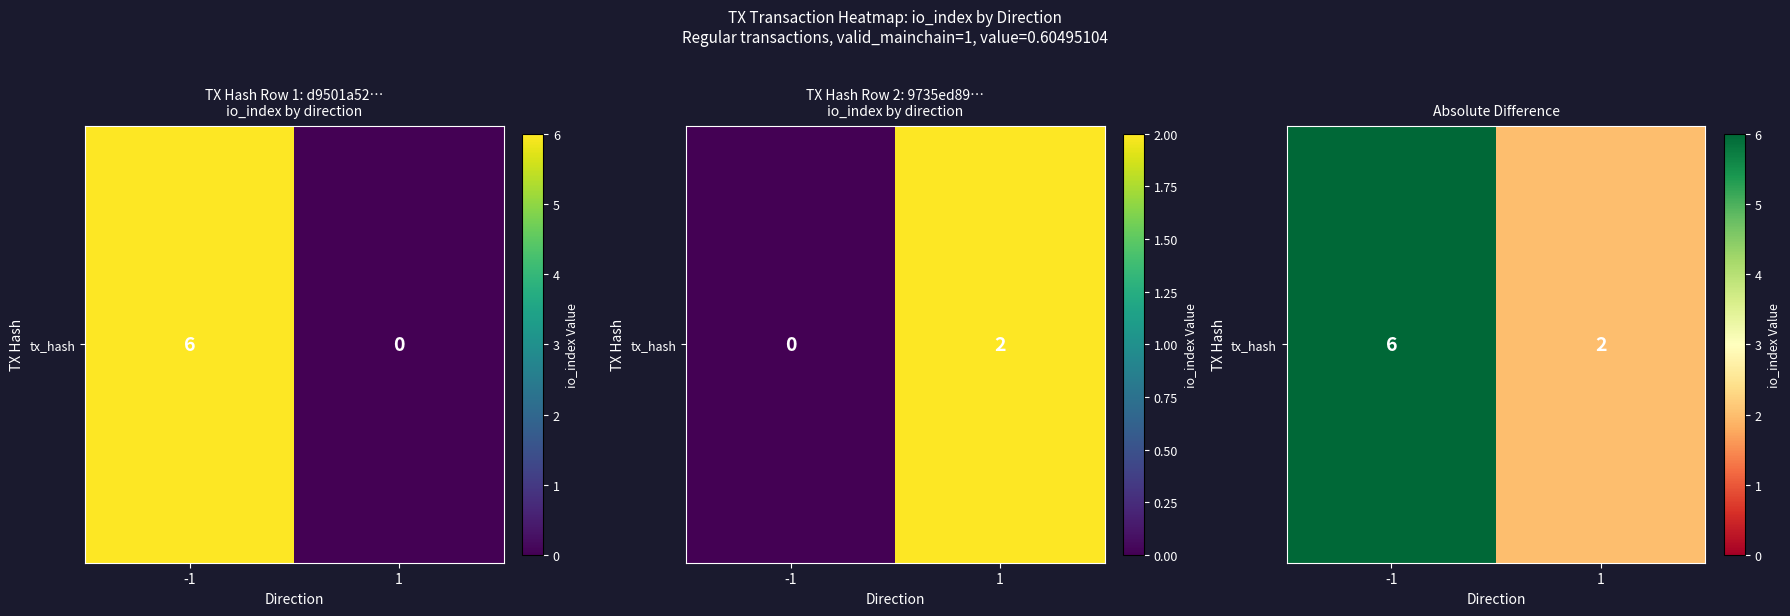

What is the change in value from -1 to 1?

-4